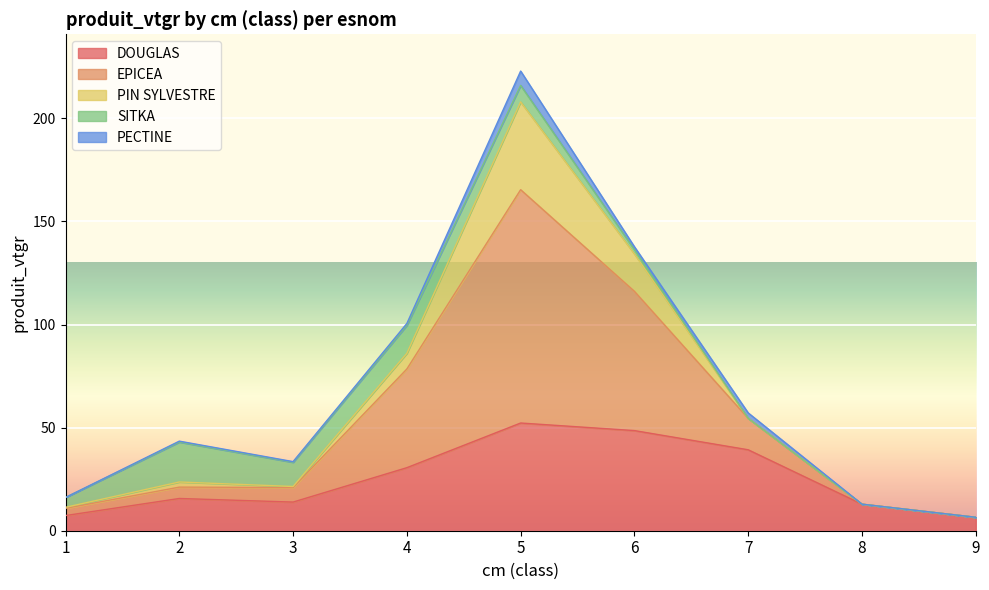

Rank the series by their maximum value, from lowest to highest.

PECTINE, SITKA, PIN SYLVESTRE, DOUGLAS, EPICEA